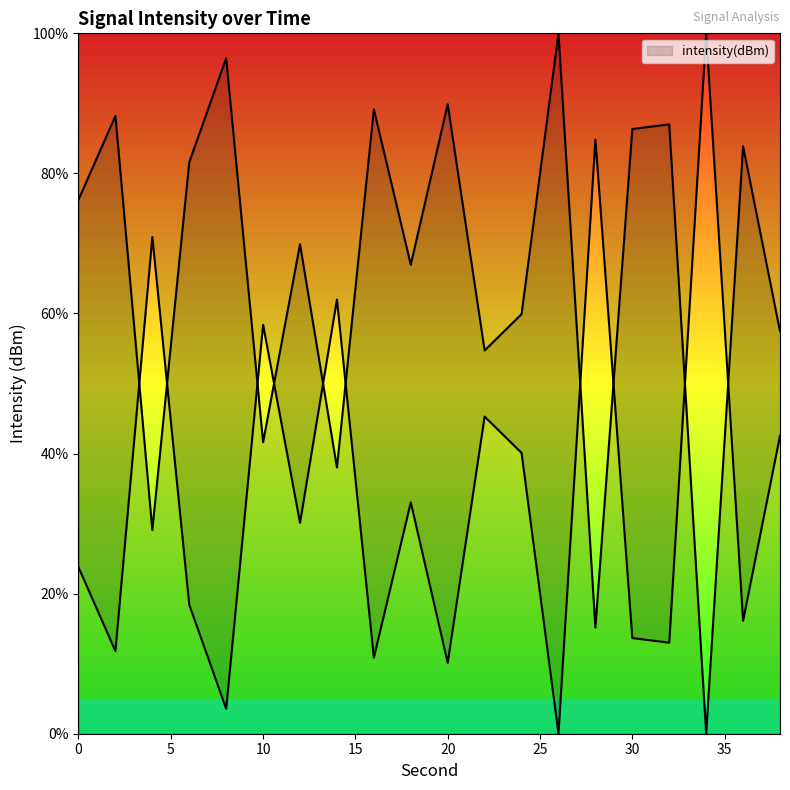

Which category has the lowest value across all series?

34